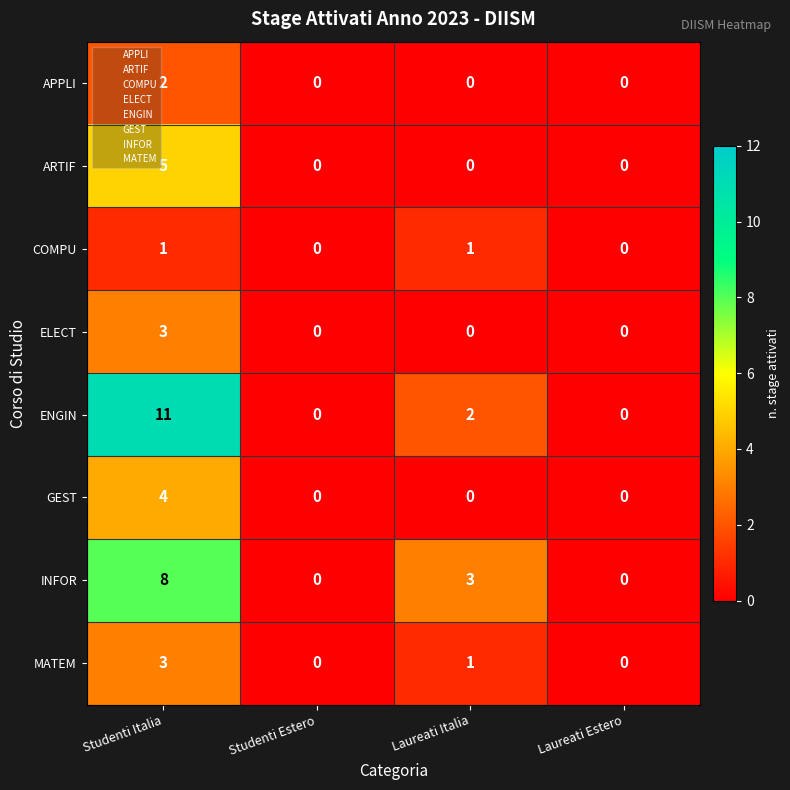

What is the spread (max minus min) of values at Studenti Italia?

10